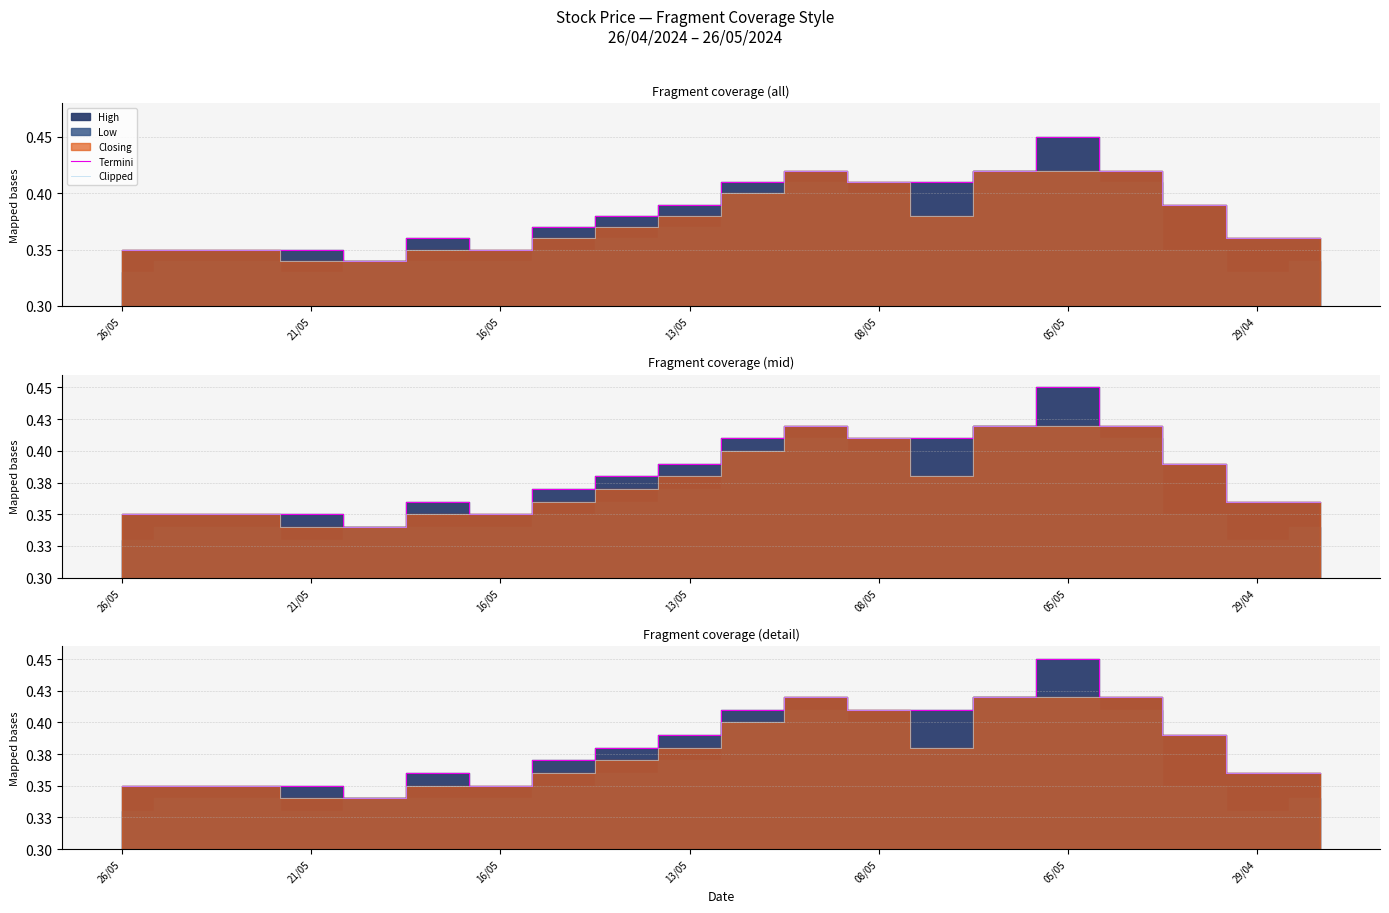

True or false: Termini and Clipped intersect in this chart.

False